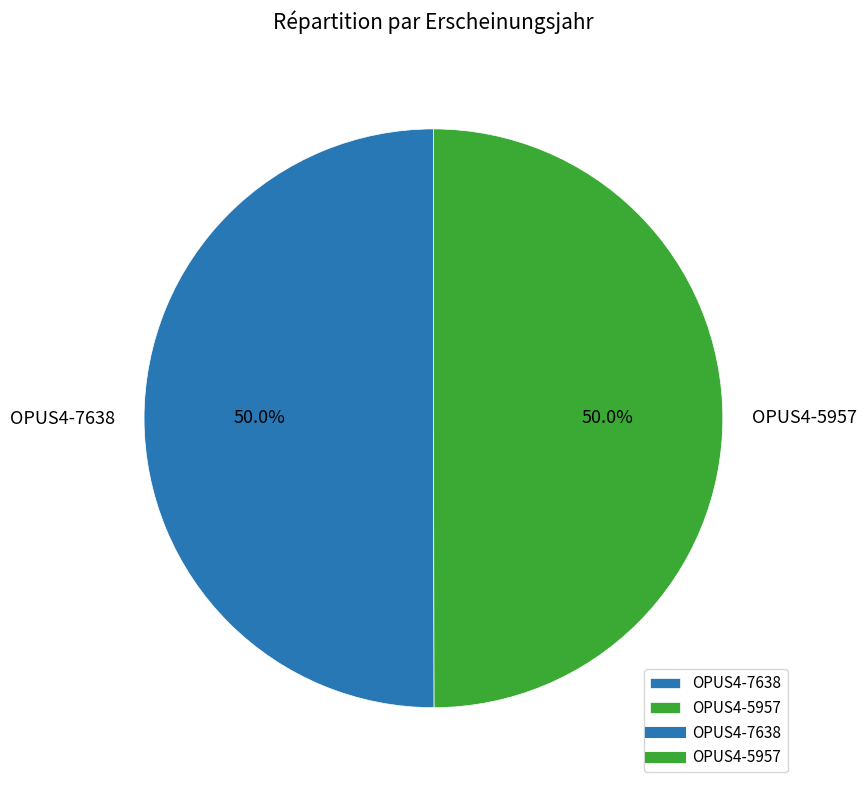

Approximately how many times larger is the value at OPUS4-5957 compared to OPUS4-7638?

1.0